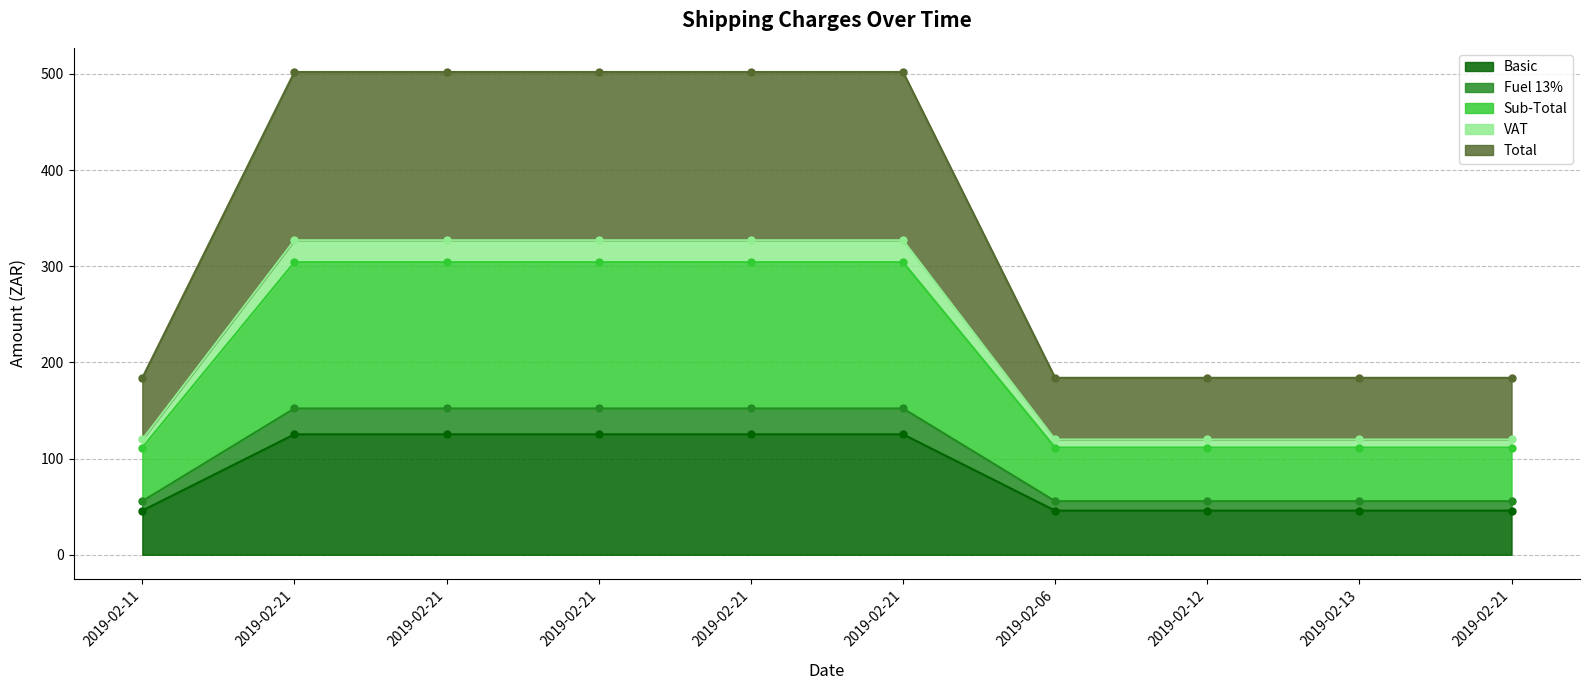

True or false: Sub-Total and Total cross at least once.

False